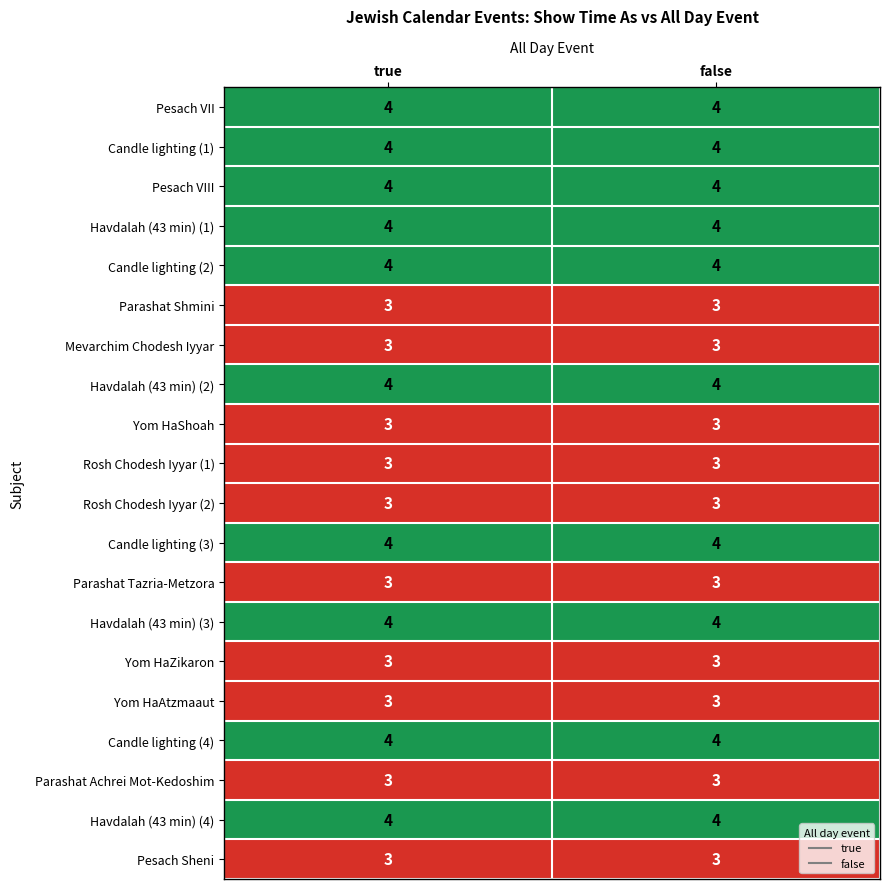

True or false: Havdalah (43 min) (2) has a value of 5 at true.

False